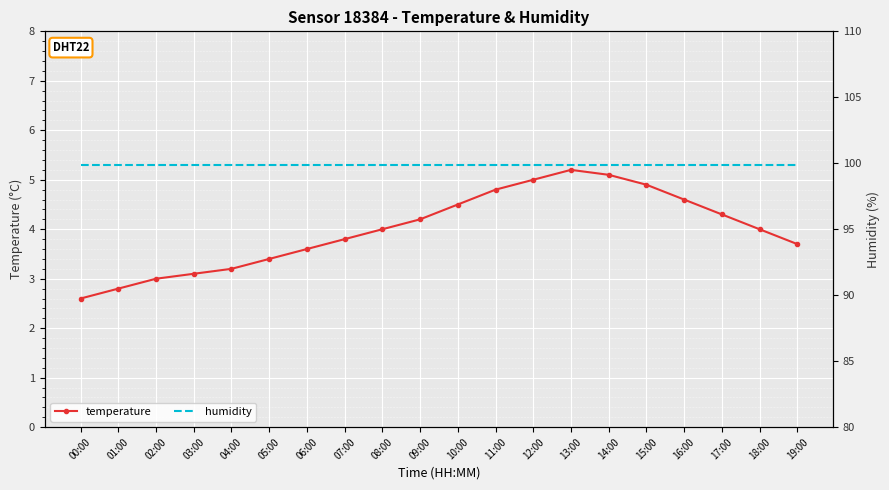

Is the value of humidity at 16:00 greater than the value of temperature at 16:00?

Yes